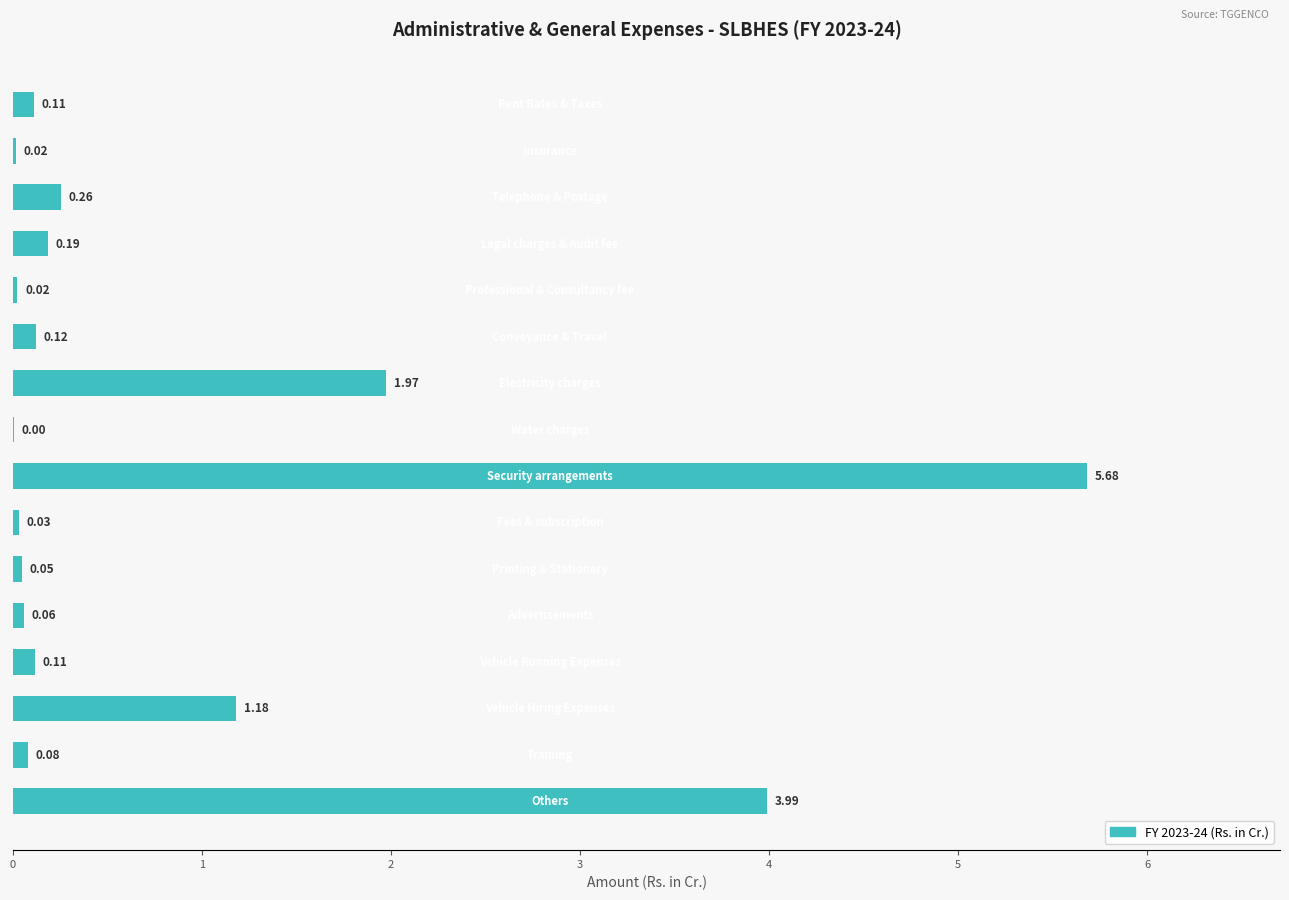

Does the chart contain stacked bars?

No